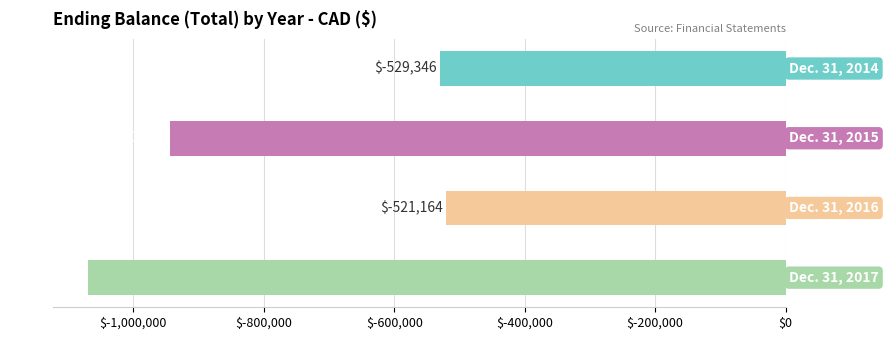

What is the smallest value displayed?

-1069909